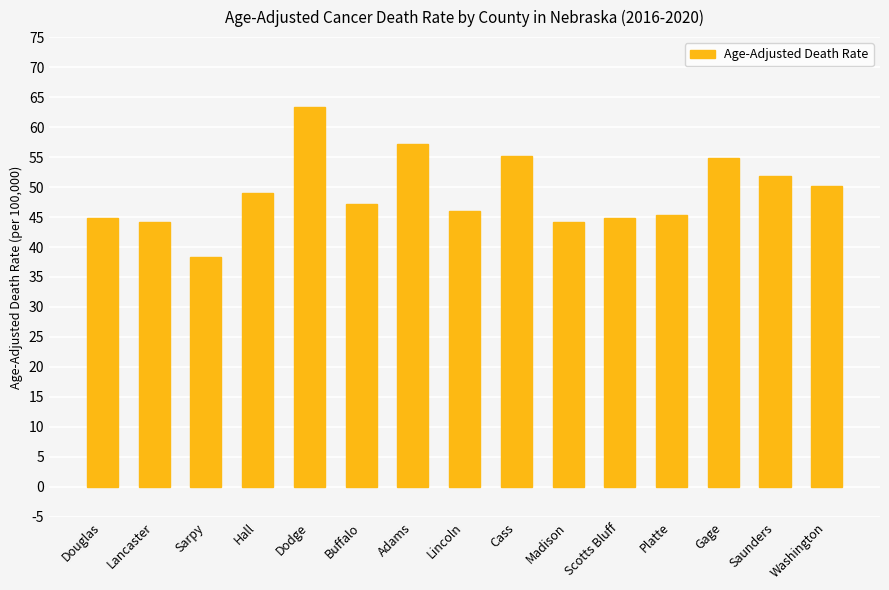

Is it true that the value at Gage is 54.8?

True